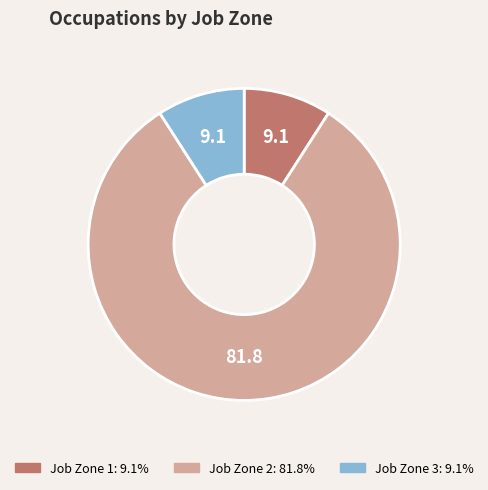

Which has a higher value, Job Zone 2 or Job Zone 3?

Job Zone 2